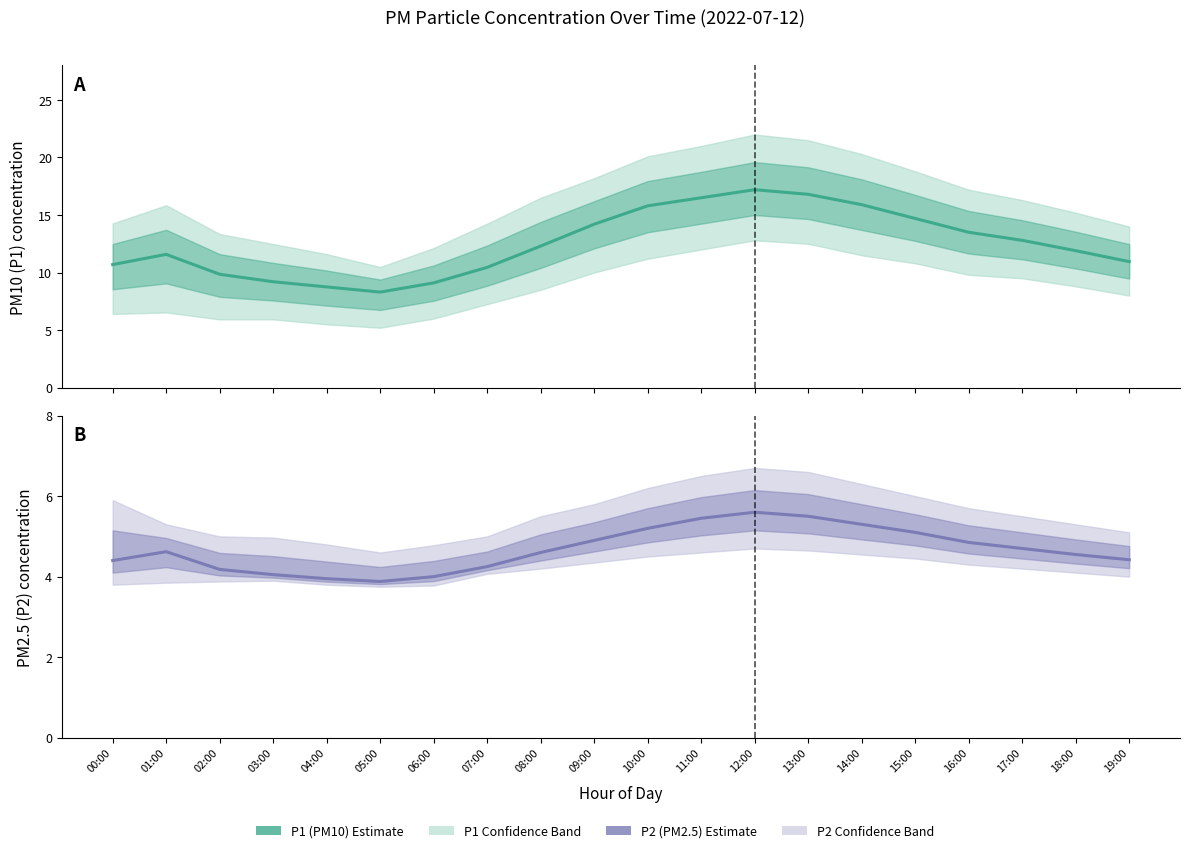

What is the difference between the maximum and minimum values in the P2 (PM2.5) Estimate series?

1.7